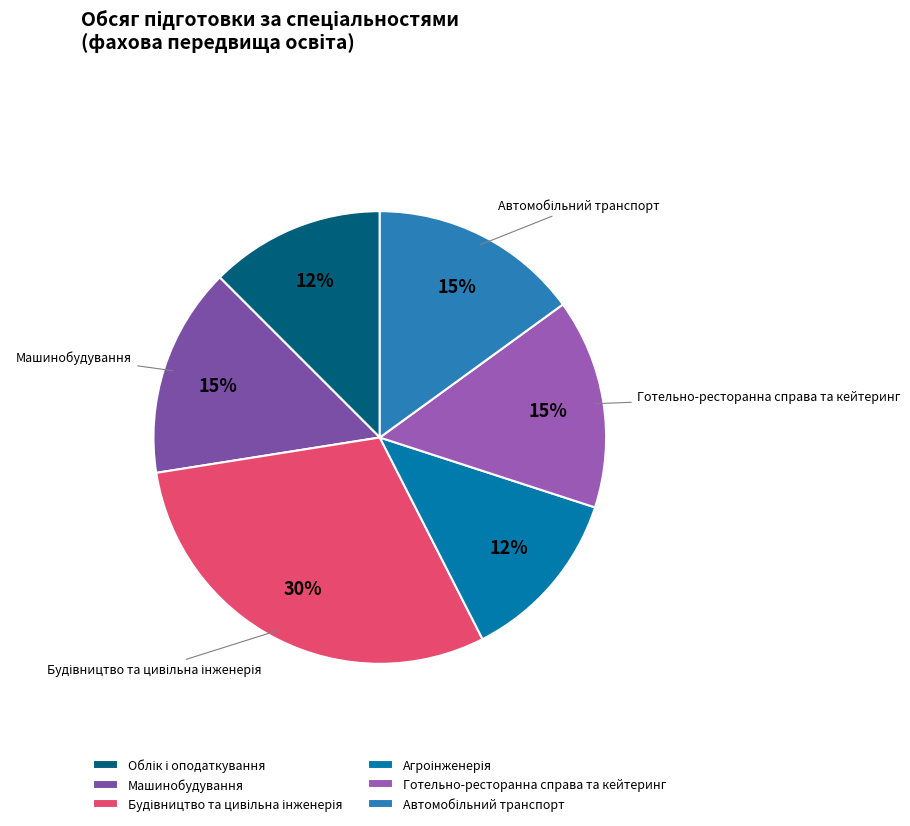

How many slices are in this pie chart?

6